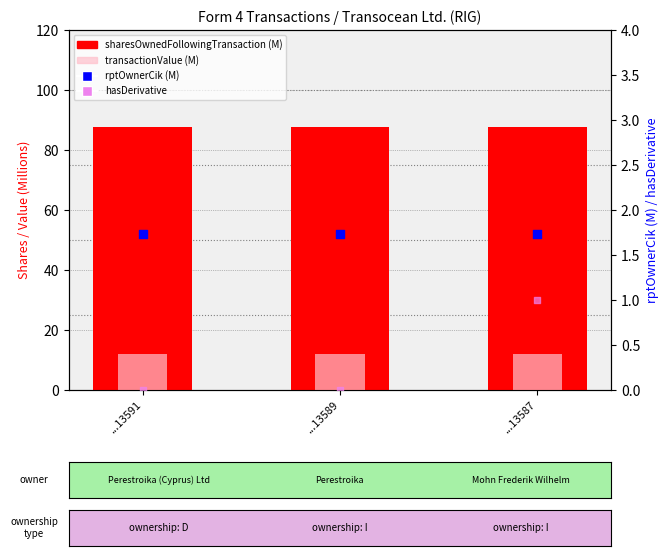

Which series contains the lowest Y value?

hasDerivative